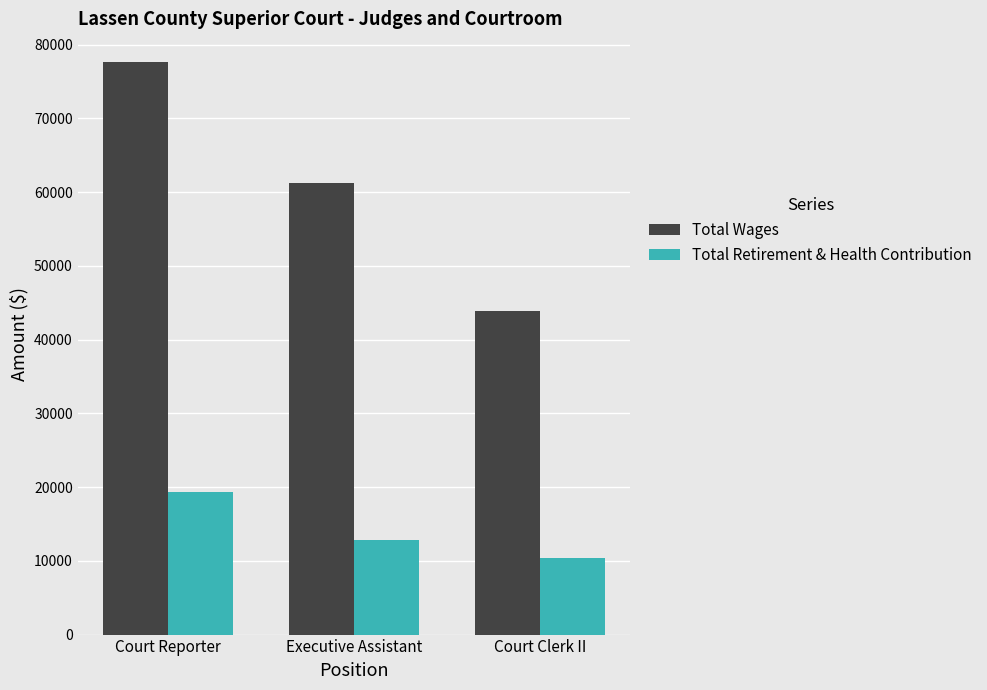

Count the number of categories in the chart.

3